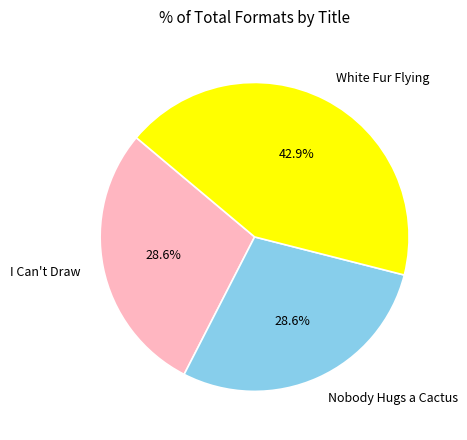

The White Fur Flying slice represents 43% of the pie. True or false?

True